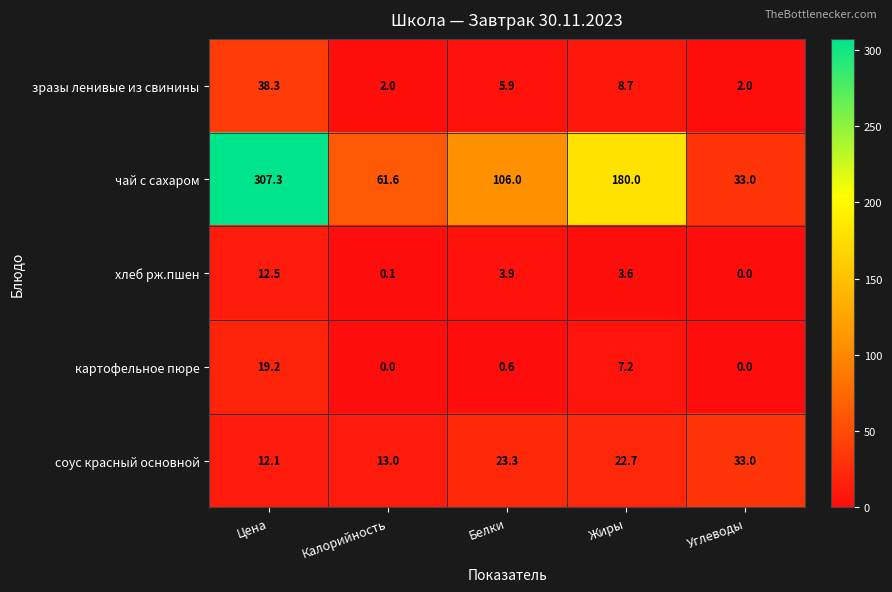

How many series are shown in this chart?

5